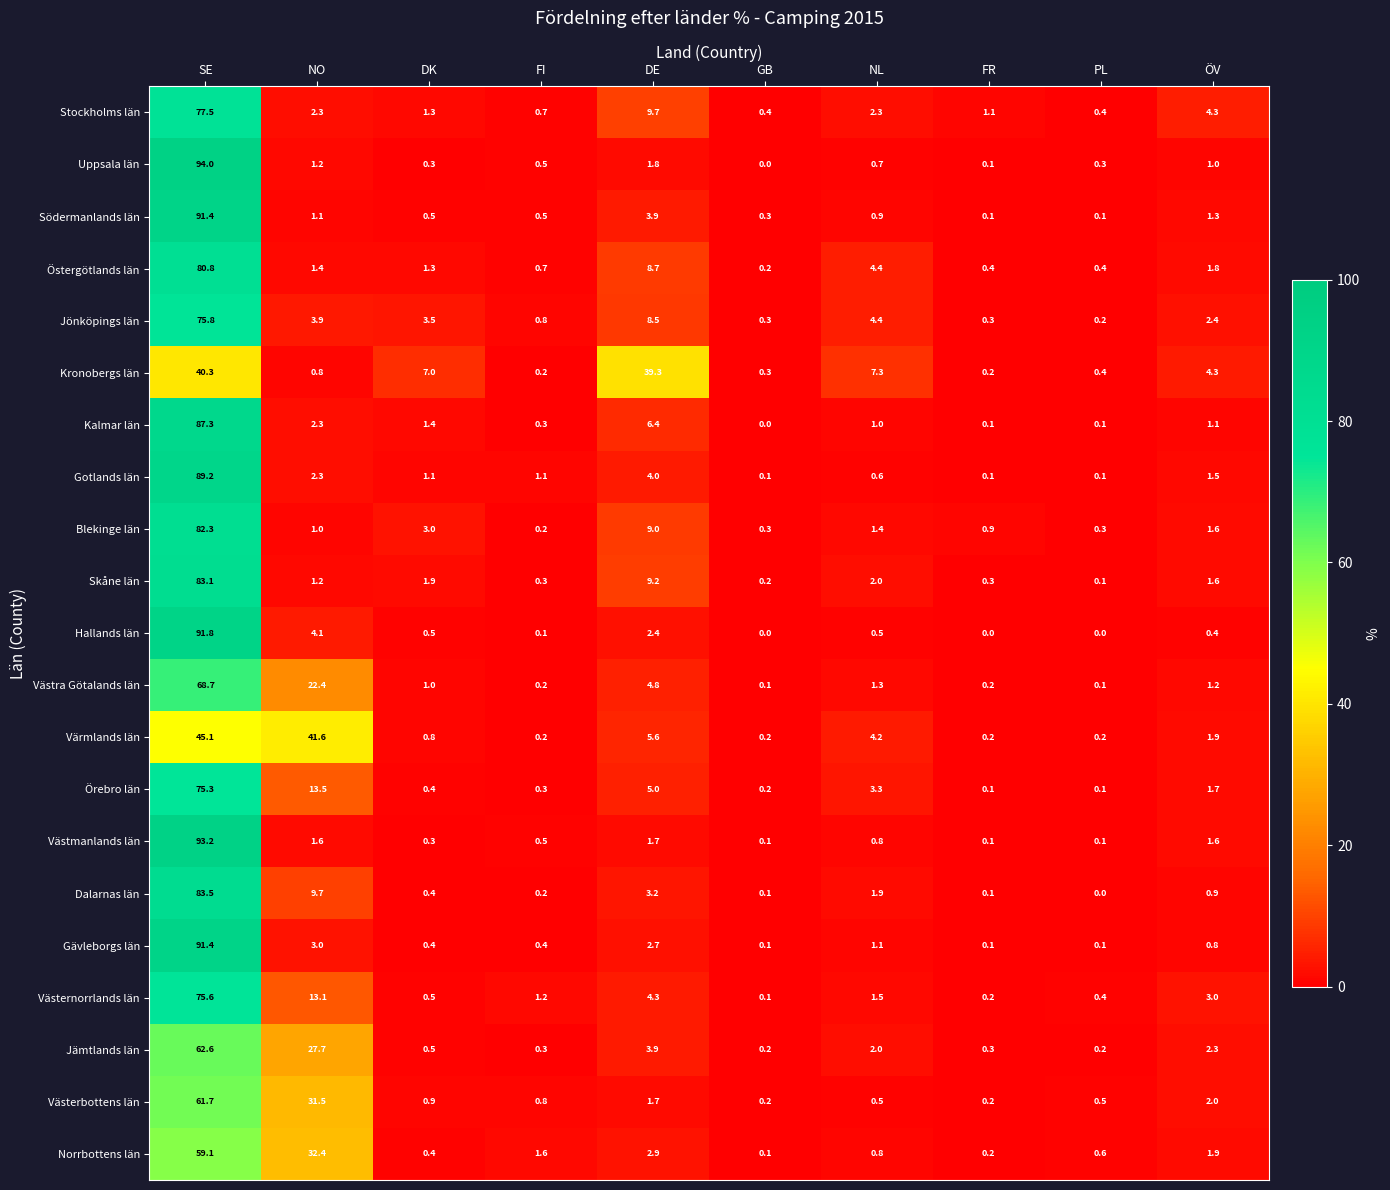

What is the maximum value shown in the chart?

94.0